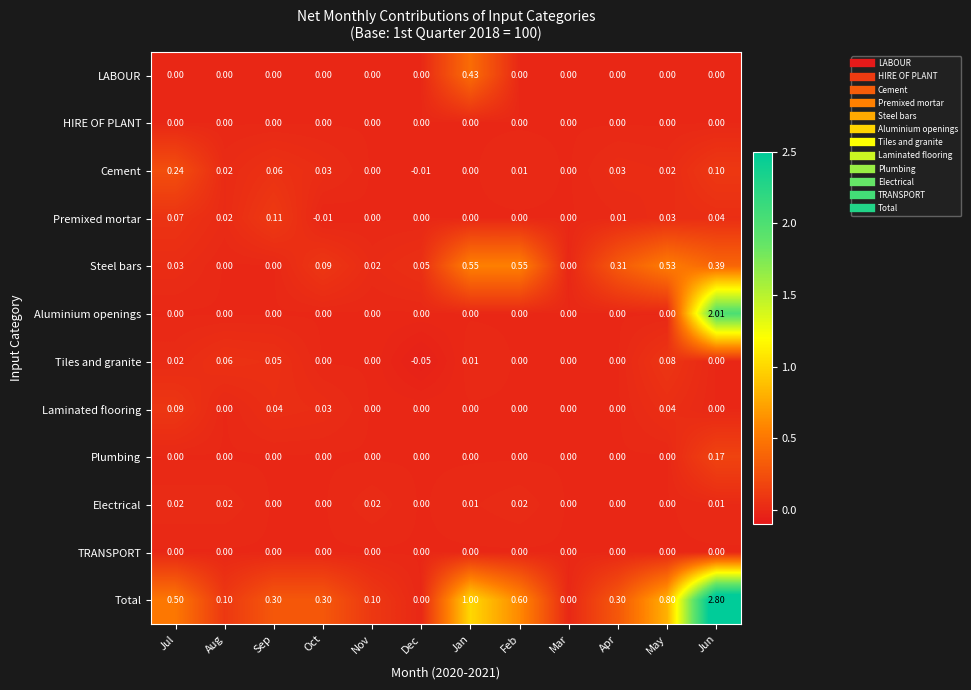

At which category is the sum across all series the highest?

Jun